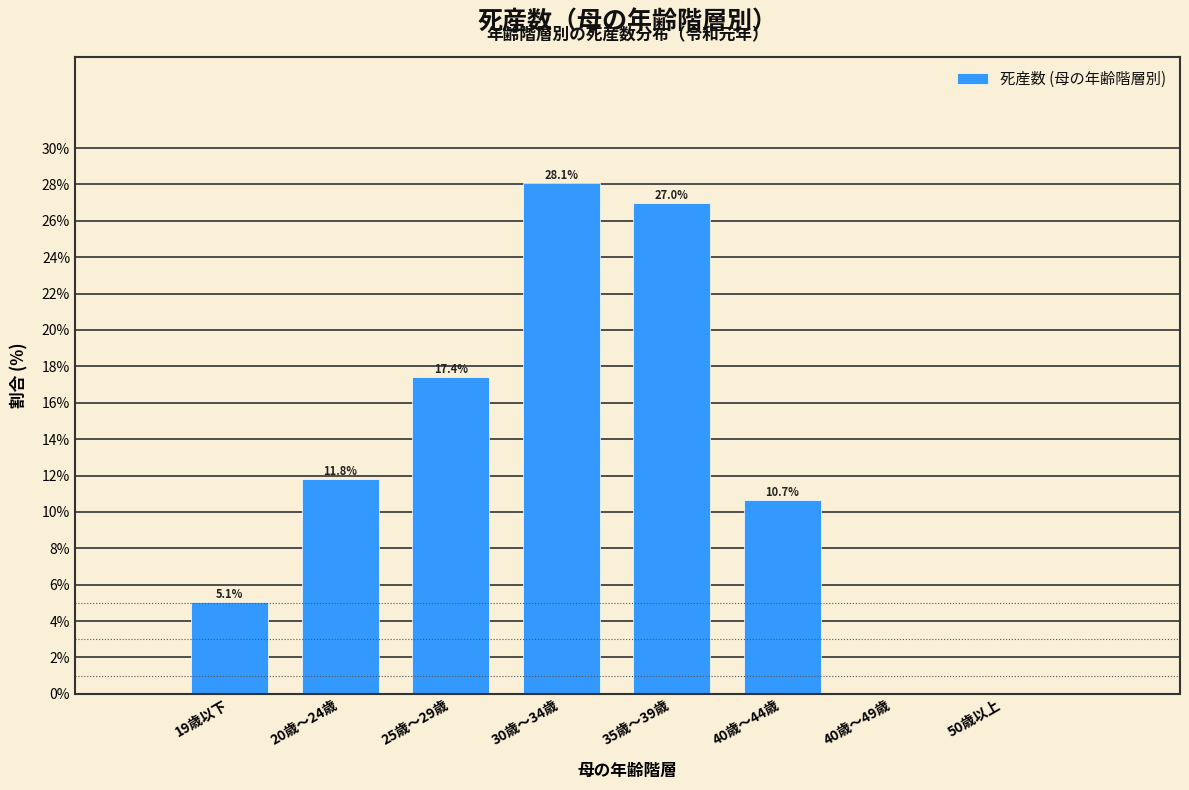

Reading left to right, what are all the values shown in this chart?

19歳以下=5.1	20歳～24歳=11.8	25歳～29歳=17.4	30歳～34歳=28.1	35歳～39歳=27.0	40歳～44歳=10.7	40歳～49歳=0.0	50歳以上=0.0